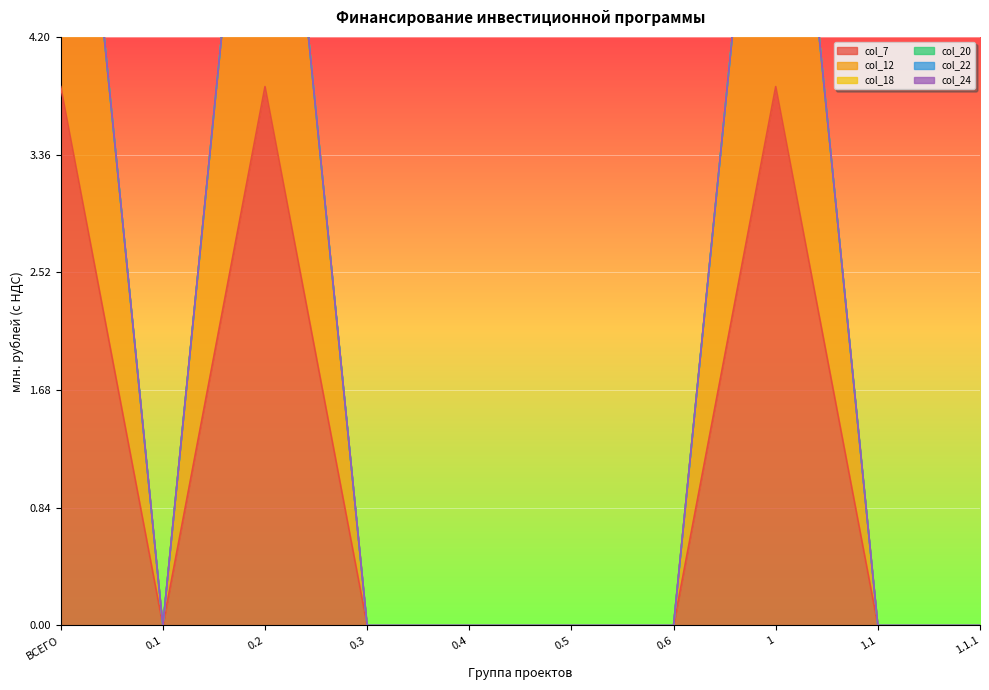

The col_22 series shows 0.0 at 0.6. True or false?

True